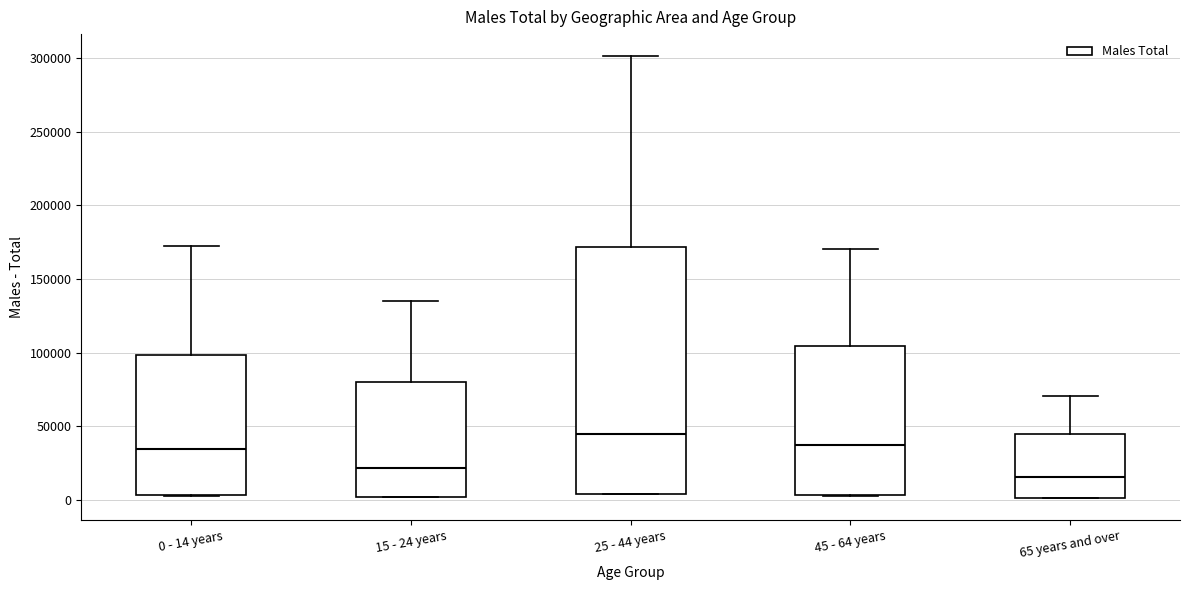

Which box has the lowest median line?

65 years and over